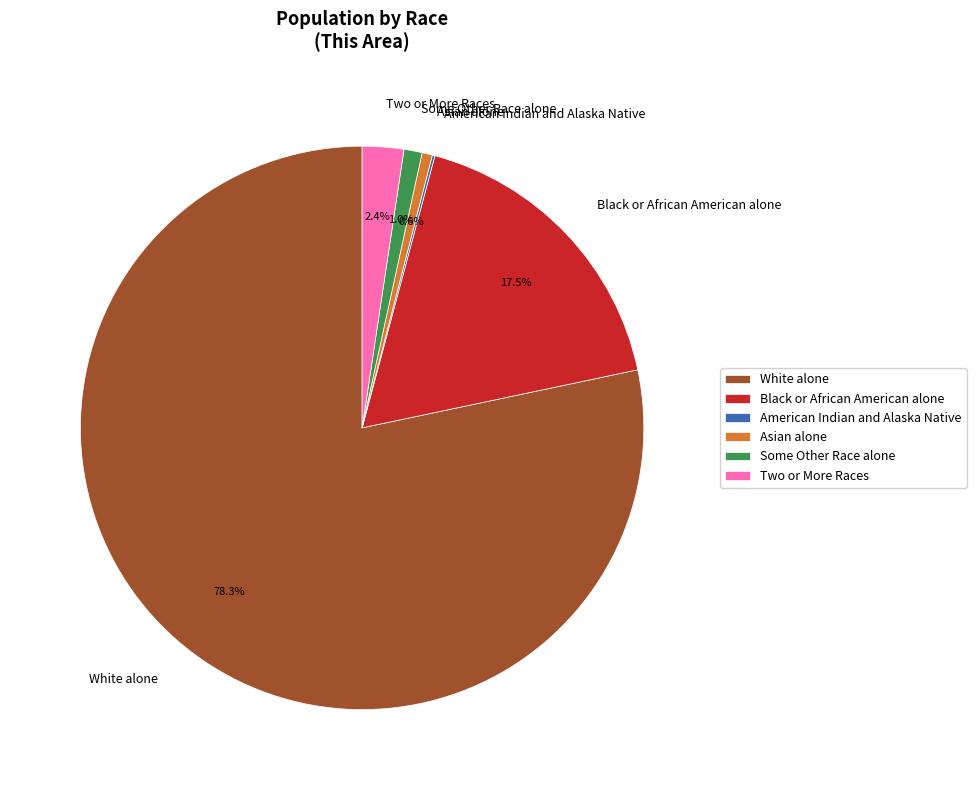

What percentage is the Asian alone slice, to the nearest percent?

1%